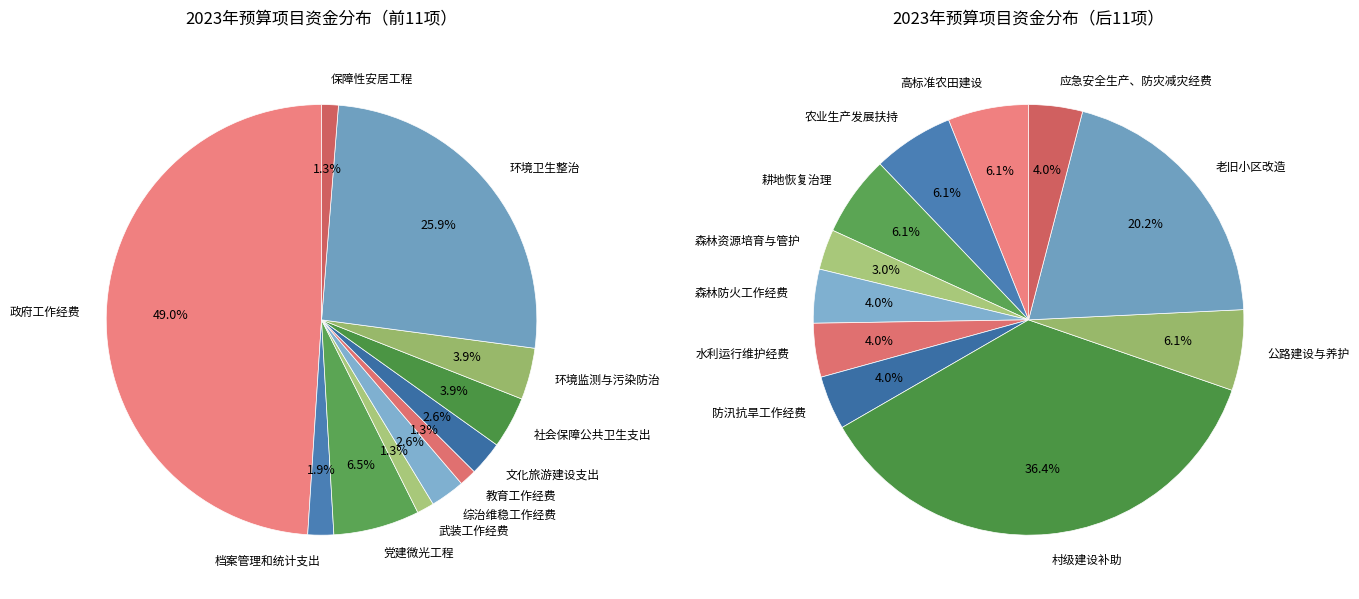

Is there a majority slice in this chart?

No